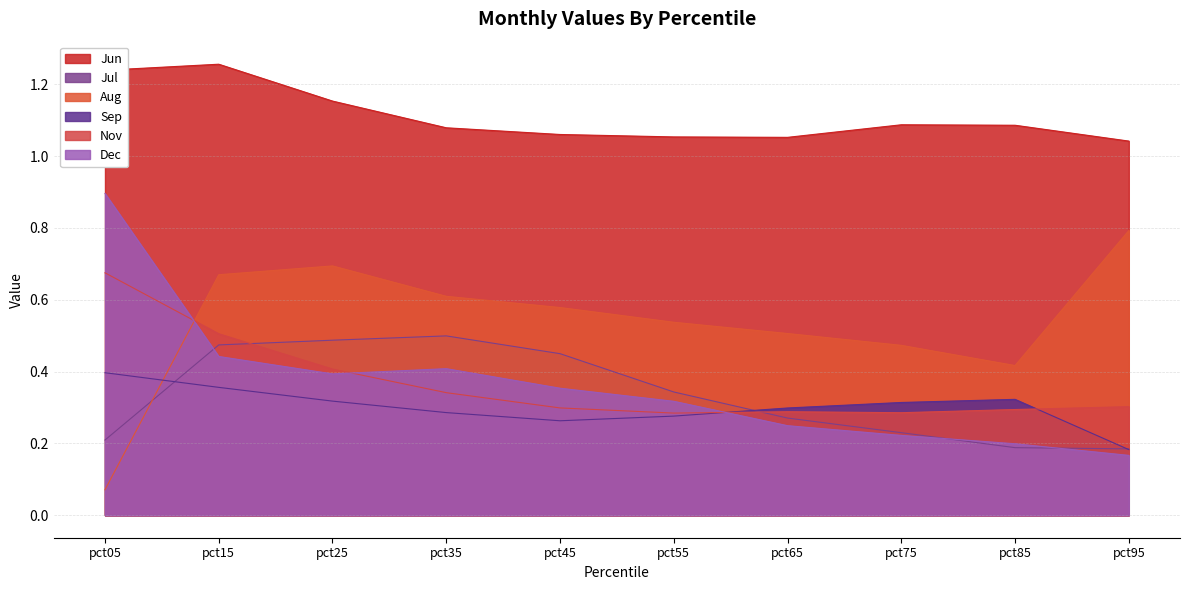

True or false: Jun and Nov intersect in this chart.

False